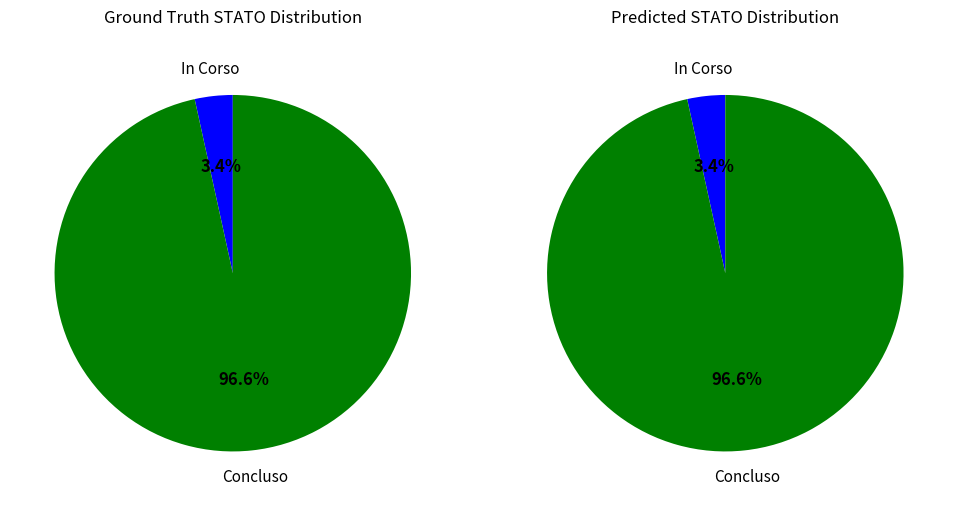

Count the number of slices in the pie.

2